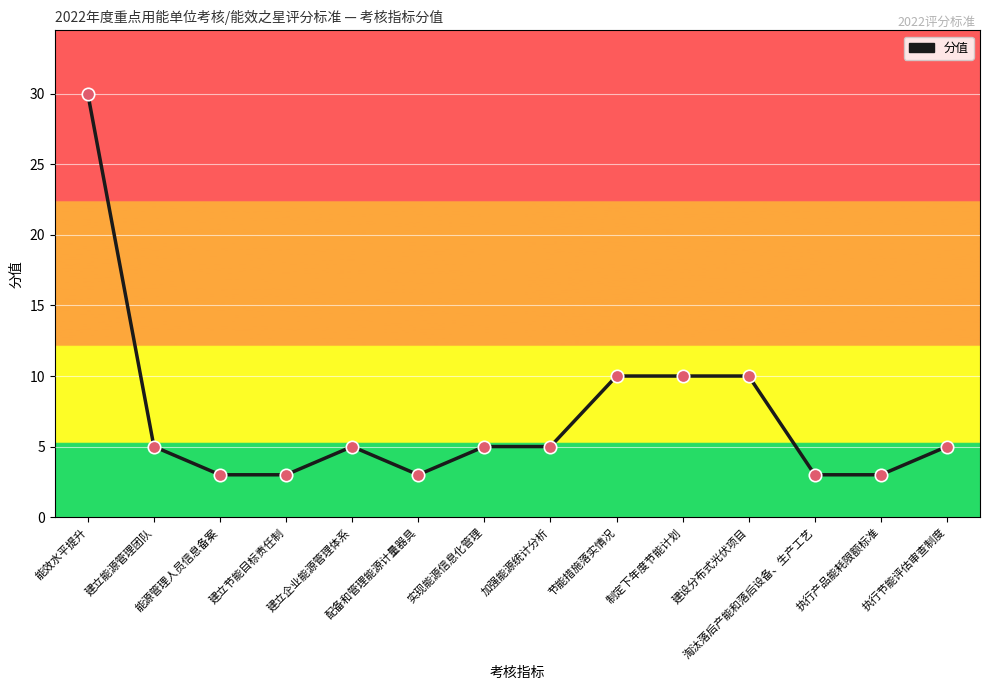

What is the ratio of the value at 淘汰落后产能和落后设备、生产工艺 to the value at 能效水平提升?

0.1